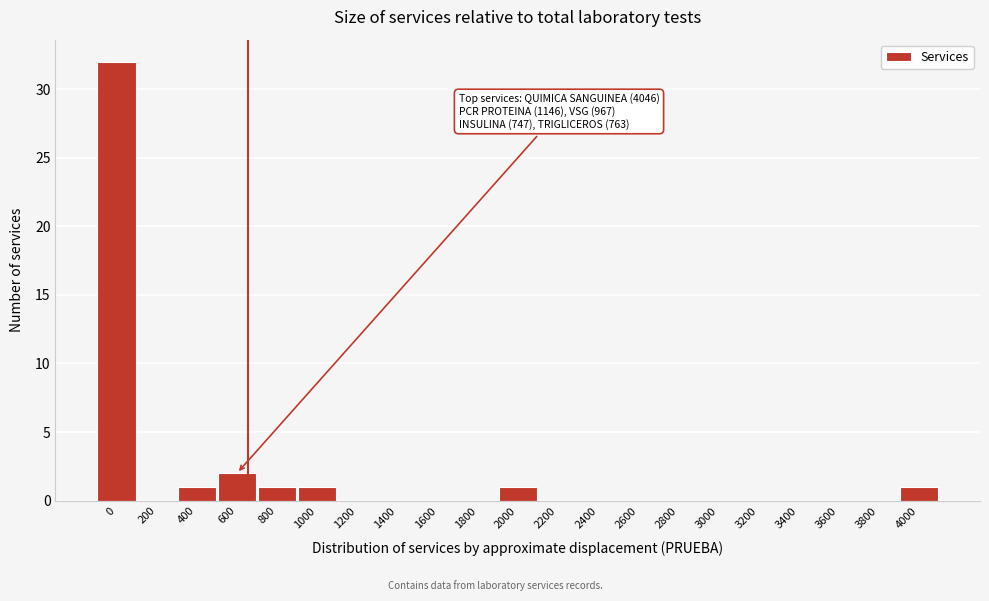

Reading left to right, what are all the values shown in this chart?

0=32	200=0	400=1	600=2	800=1	1000=1	1200=0	1400=0	1600=0	1800=0	2000=1	2200=0	2400=0	2600=0	2800=0	3000=0	3200=0	3400=0	3600=0	3800=0	4000=1